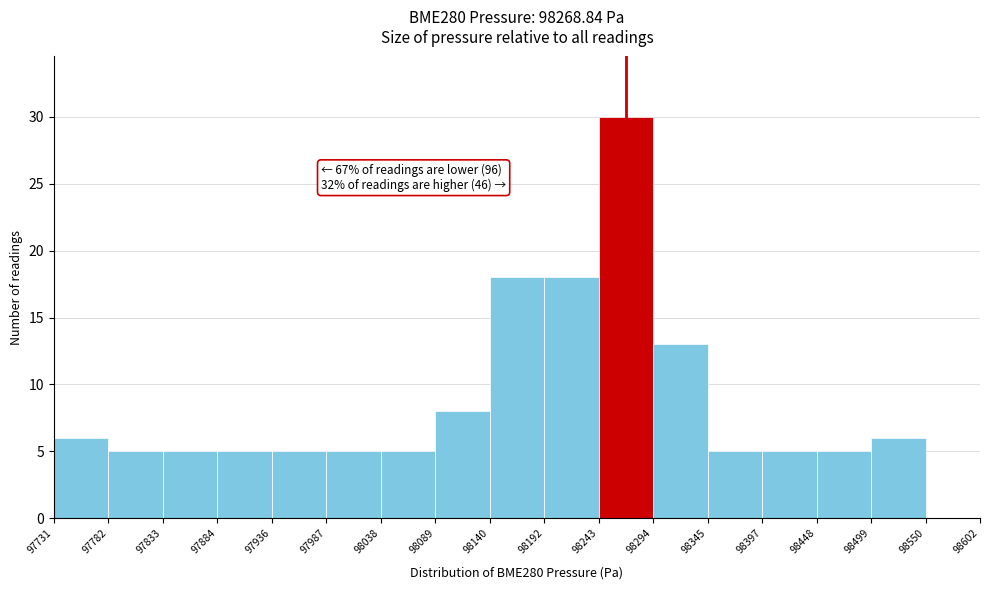

Over which range of the x-axis is the bar tallest?

98243 to 98294